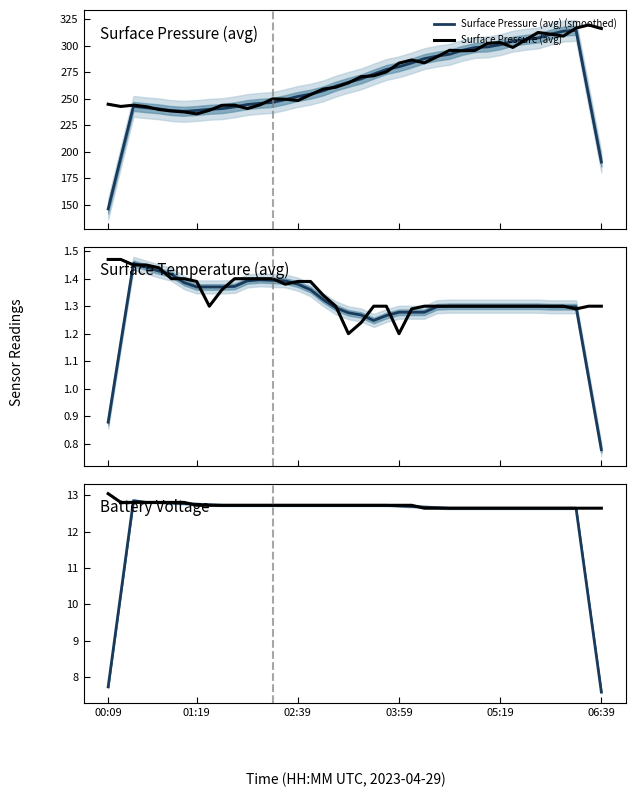

How many lines are shown in the chart?

6